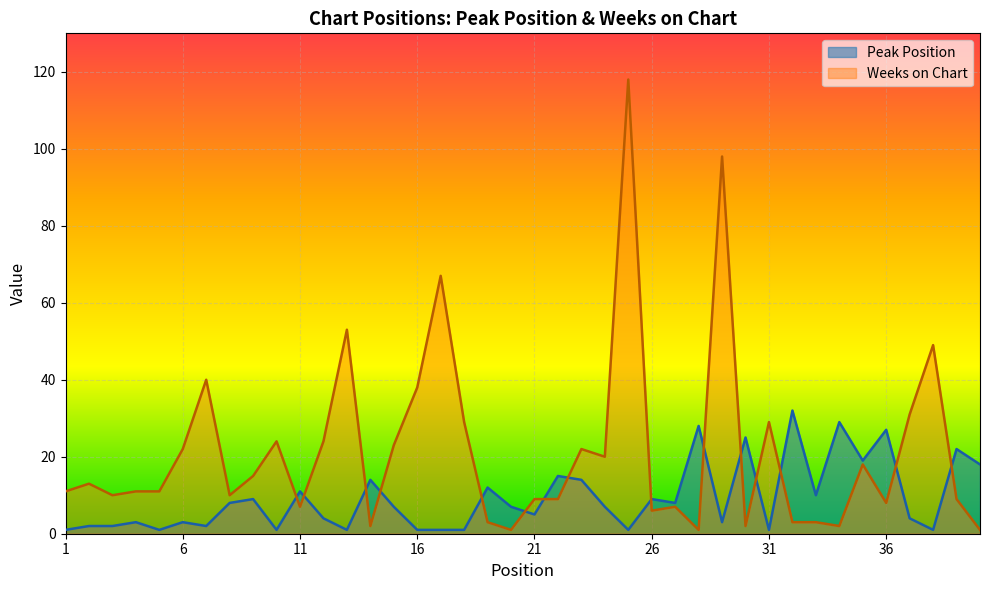

What is the value of the Weeks on Chart point at the 27th from the left?

7